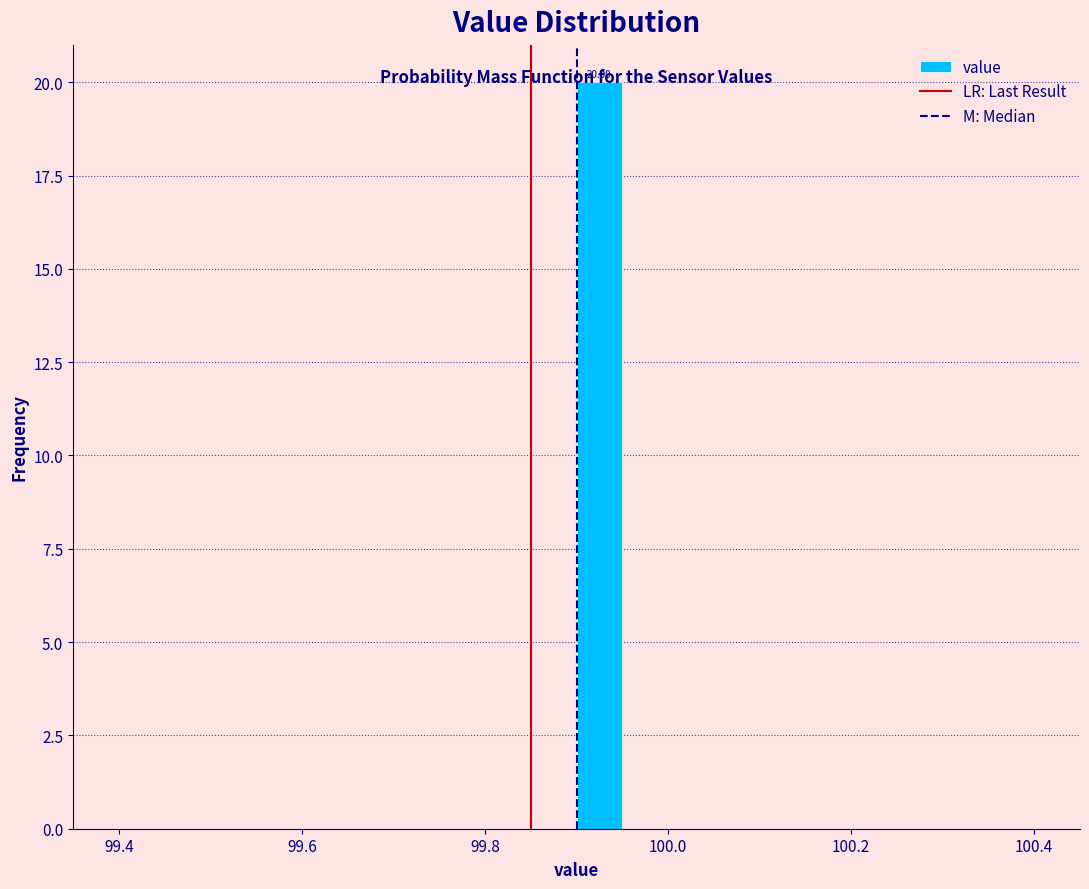

Around what value on the x-axis is the tallest bar? Give the approximate position of its centre, as read against the axis.

99.92